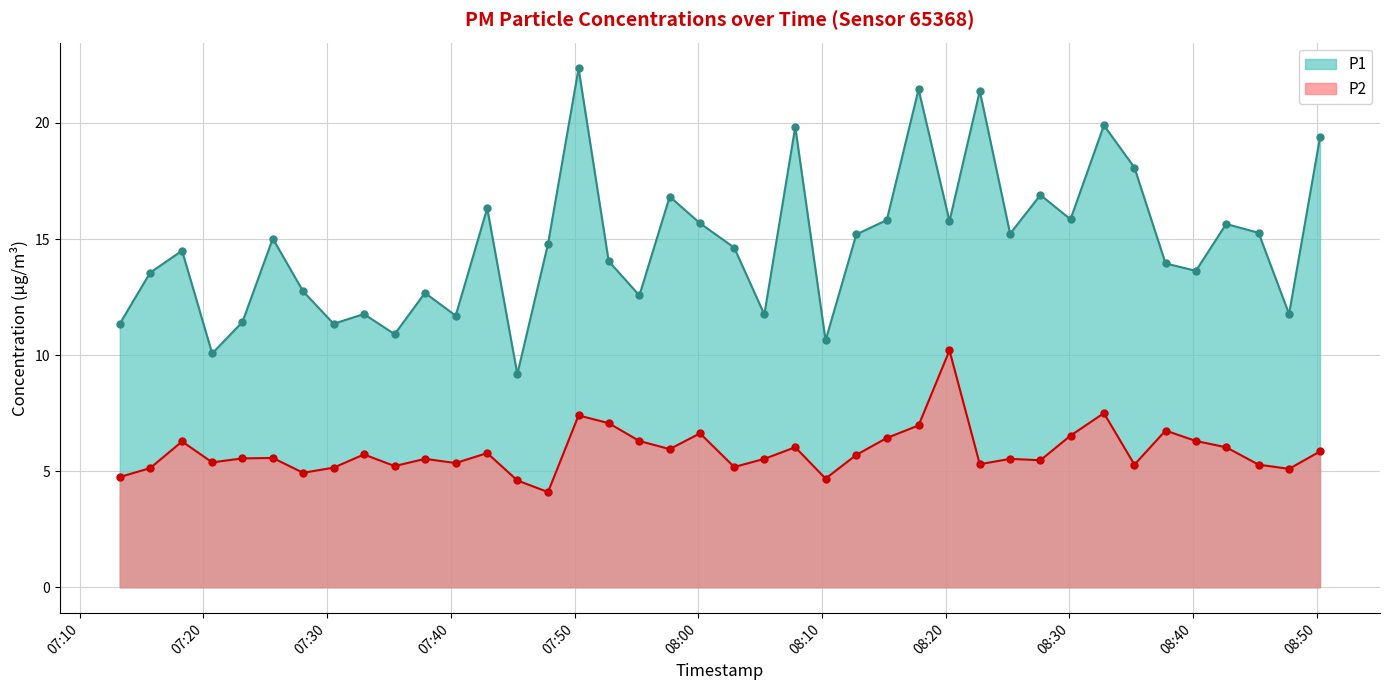

Does the chart have visible grid lines?

Yes